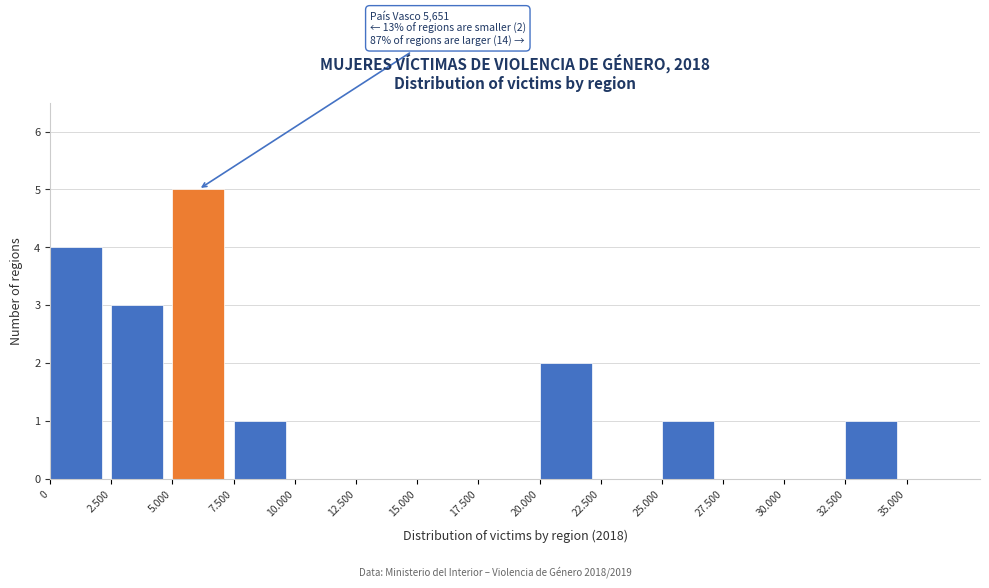

Reading right to left, what are all the values shown in this chart?

35.000=0	32.500=1	30.000=0	27.500=0	25.000=1	22.500=0	20.000=2	17.500=0	15.000=0	12.500=0	10.000=0	7.500=1	5.000=5	2.500=3	0=4